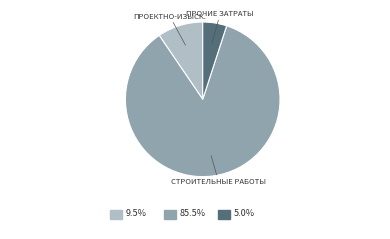

How many slices are in this pie chart?

3